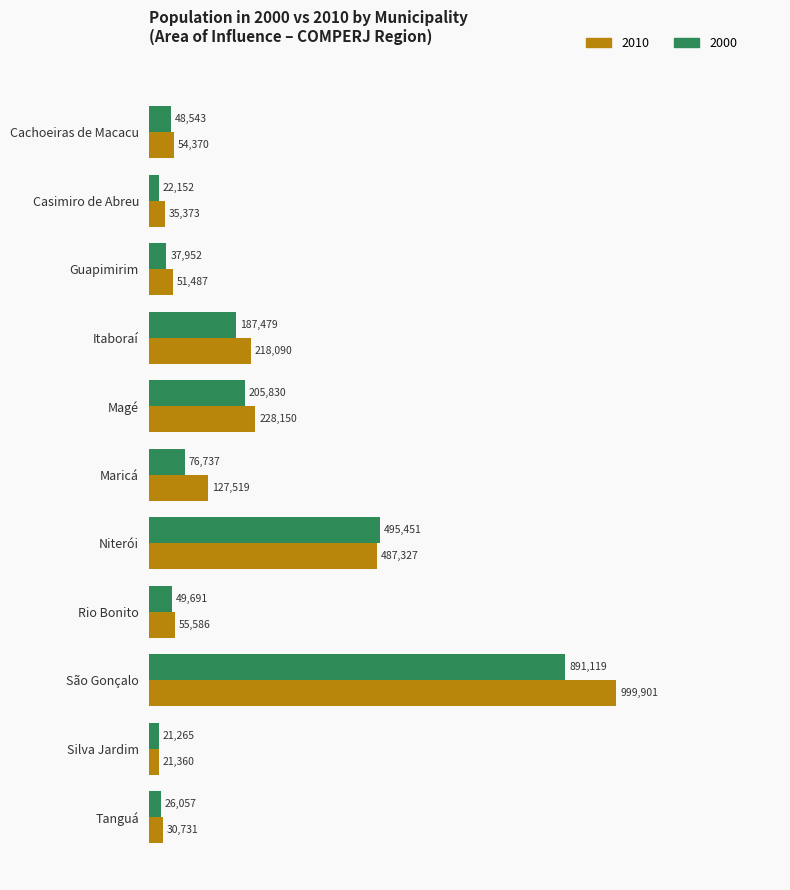

The value of 2010 at Silva Jardim is 21360. True or false?

True